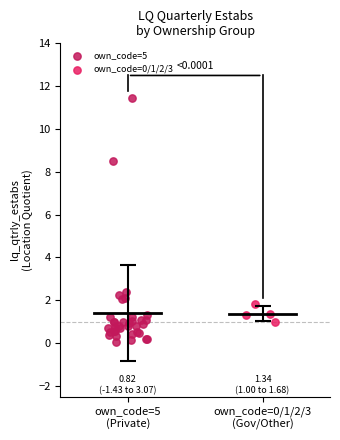

Which series reaches the minimum Y coordinate?

own_code=5